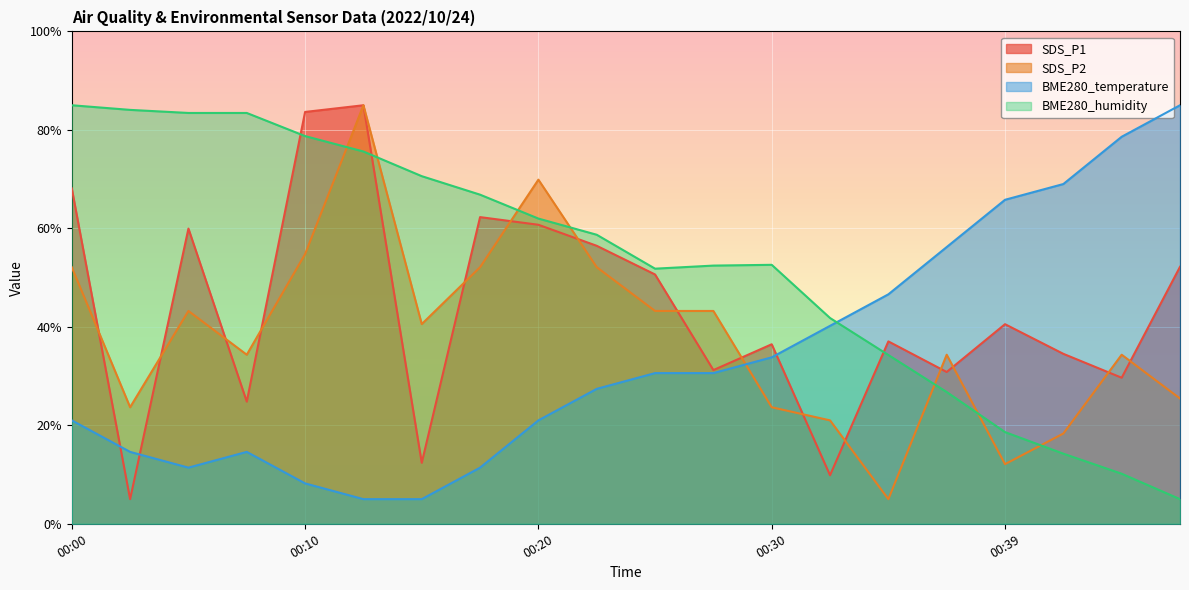

How many lines are shown in the chart?

4